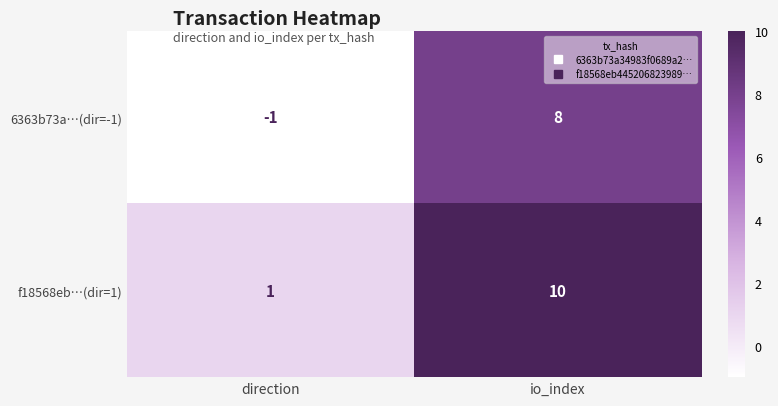

List the labels in order of f18568eb…(dir=1) value, largest first.

io_index, direction